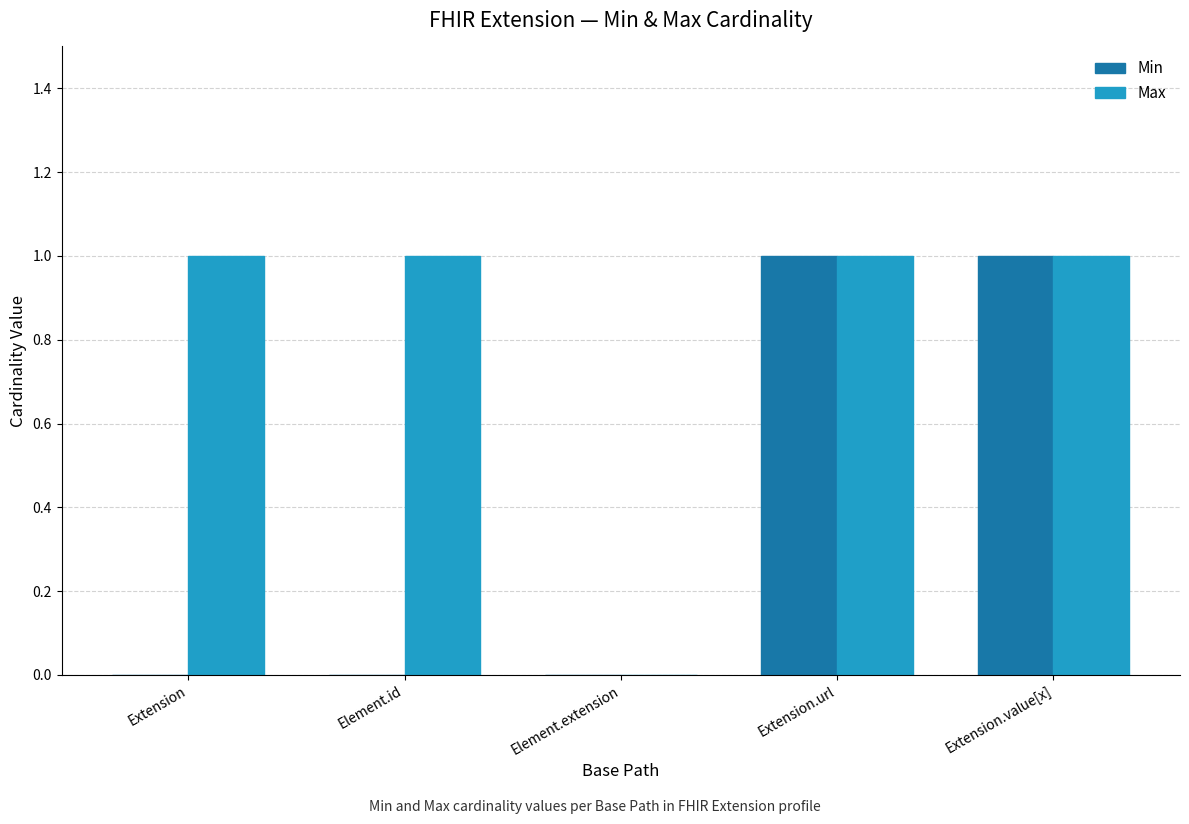

How many distinct data groups are displayed?

2